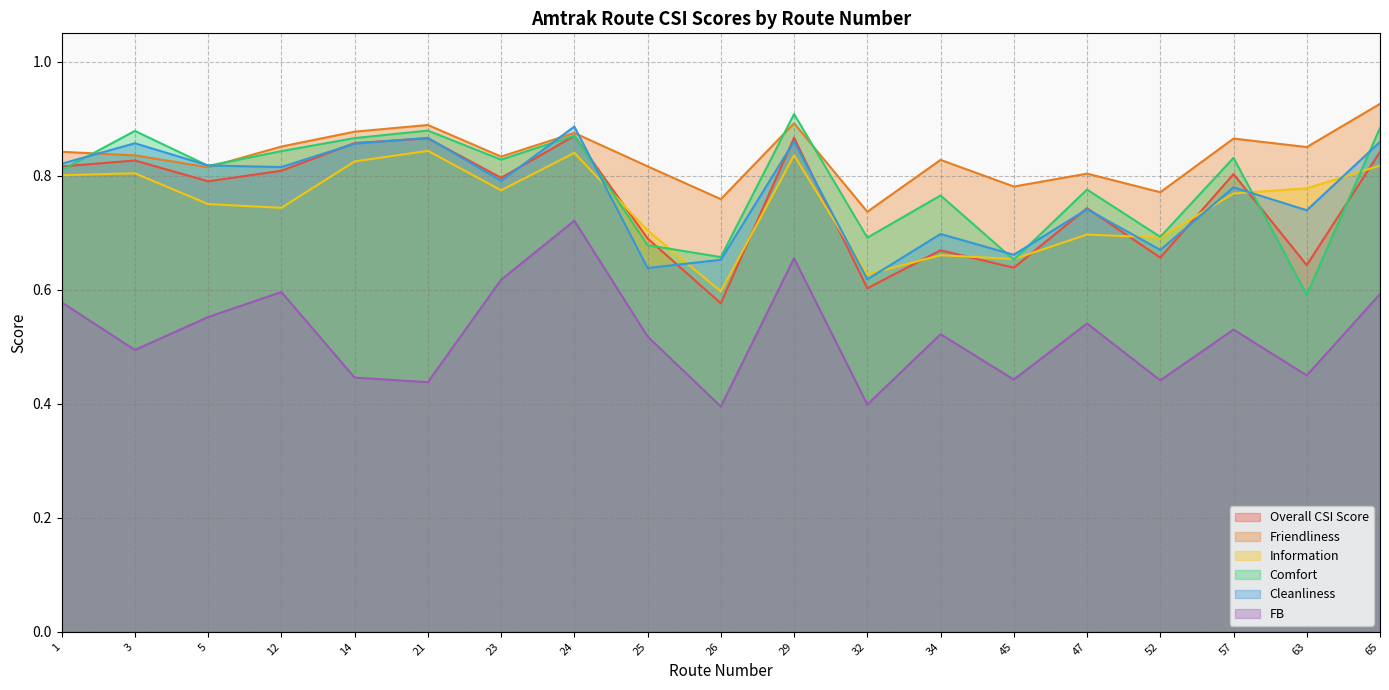

Is the value of Friendliness at 52 greater than the value of Overall CSI Score at 65?

No